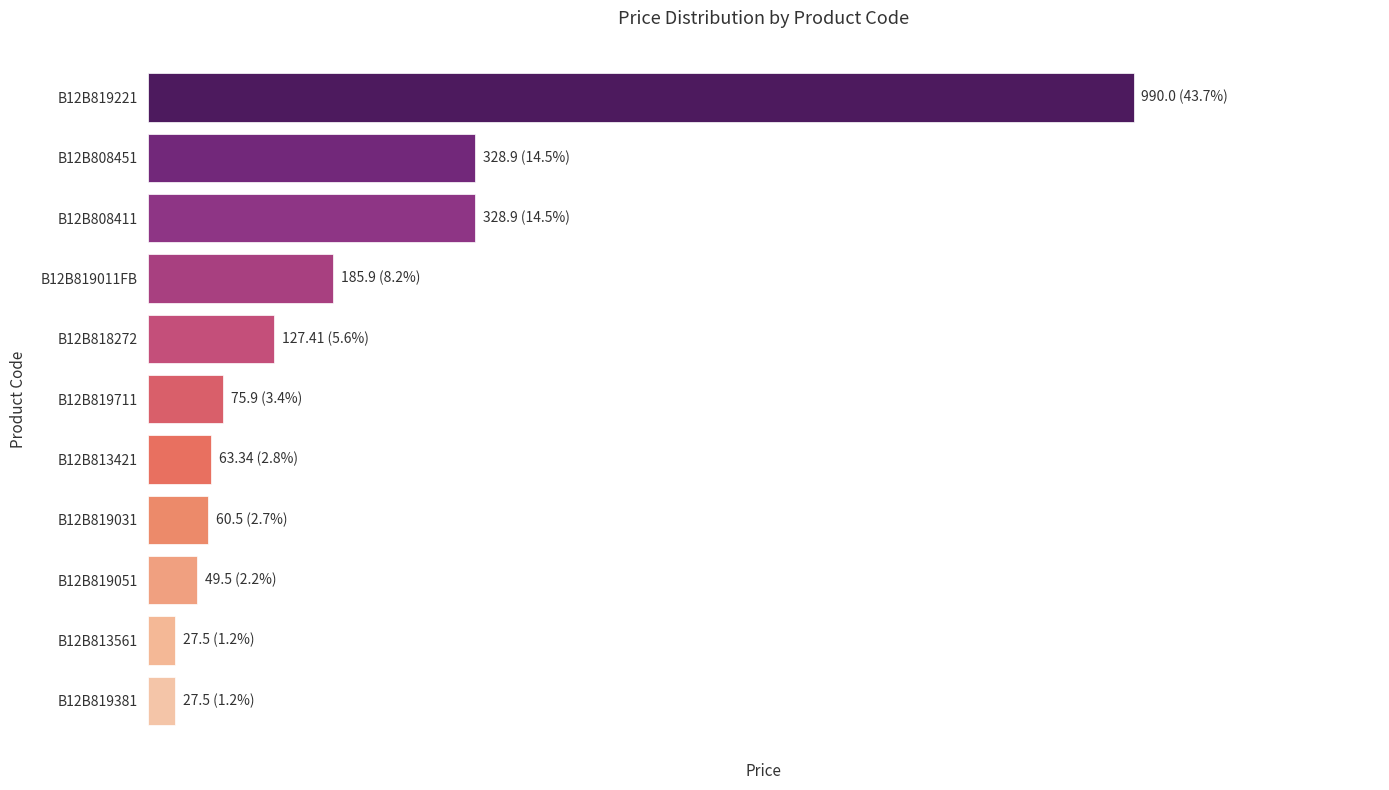

Are the bars horizontal?

Yes